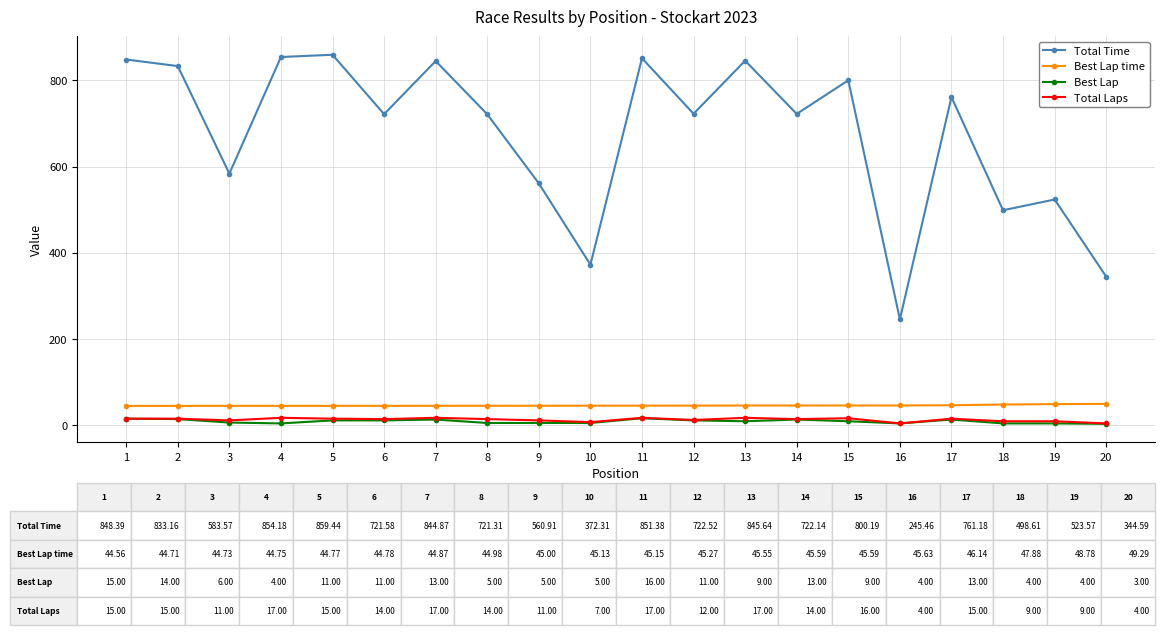

What is the minimum value for Best Lap time?

44.6